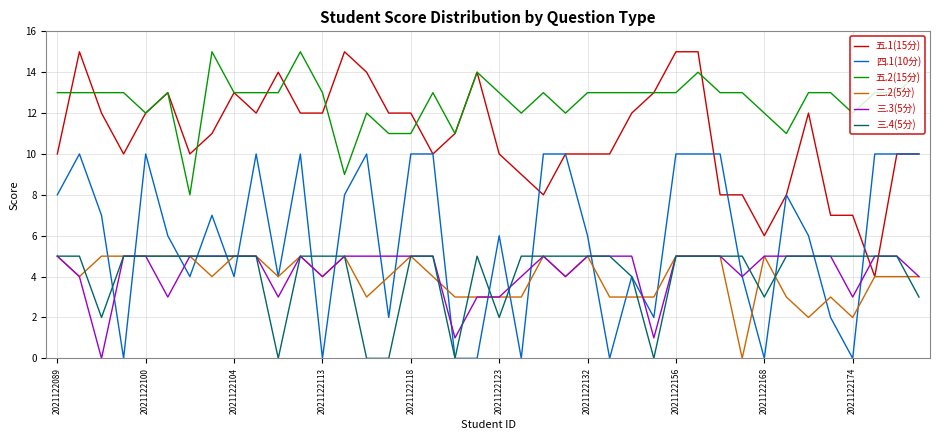

What is the average value of the 三.4(5分) series?

4